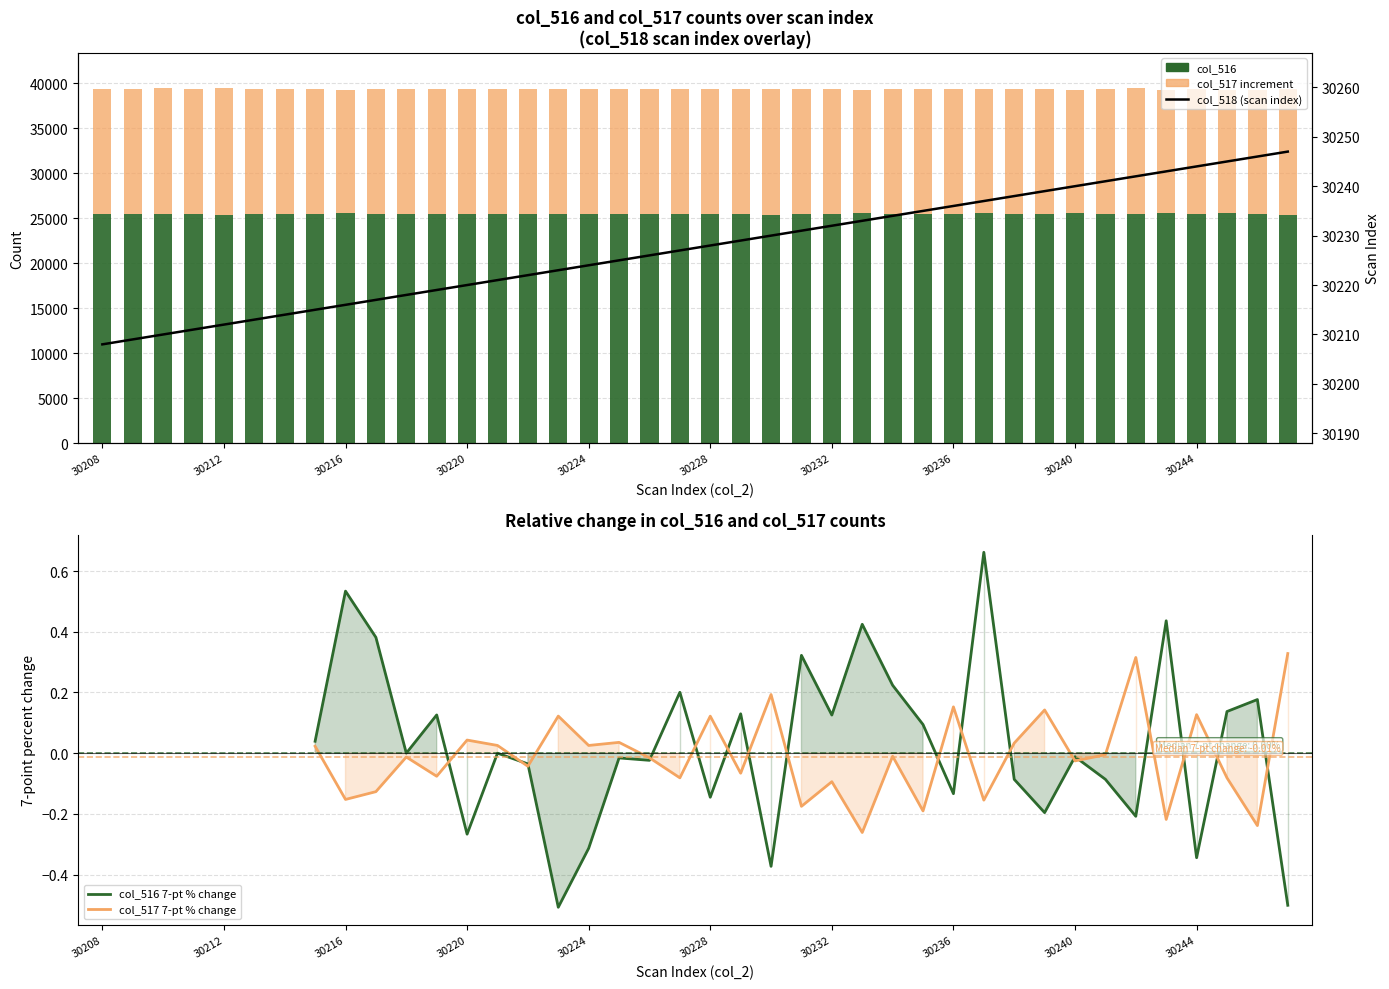

What is the value of the col_518 bar at the 25th from the left?

30232